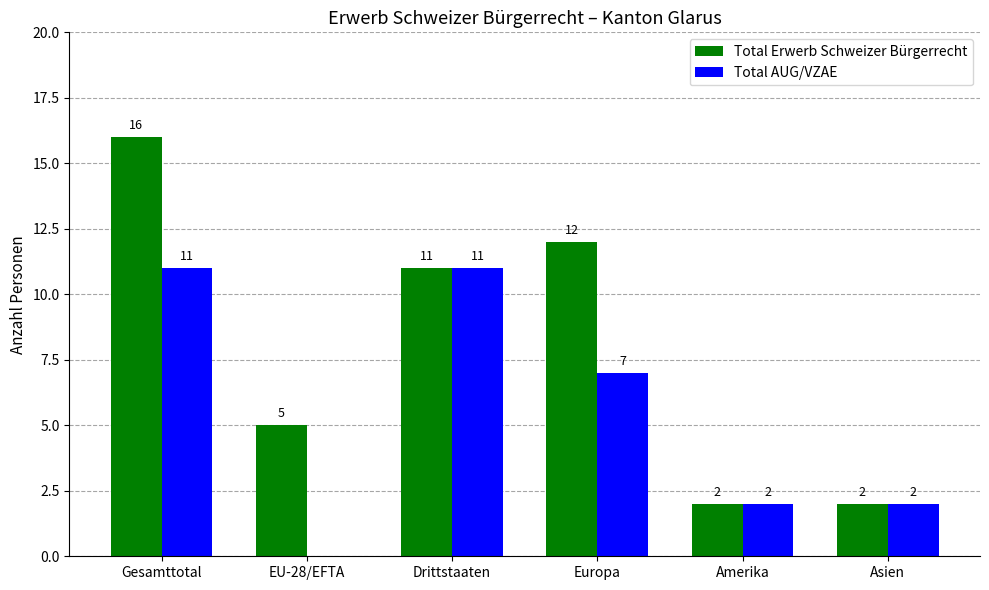

What is the difference between the Total Erwerb Schweizer Bürgerrecht values at Gesamttotal and Amerika?

14